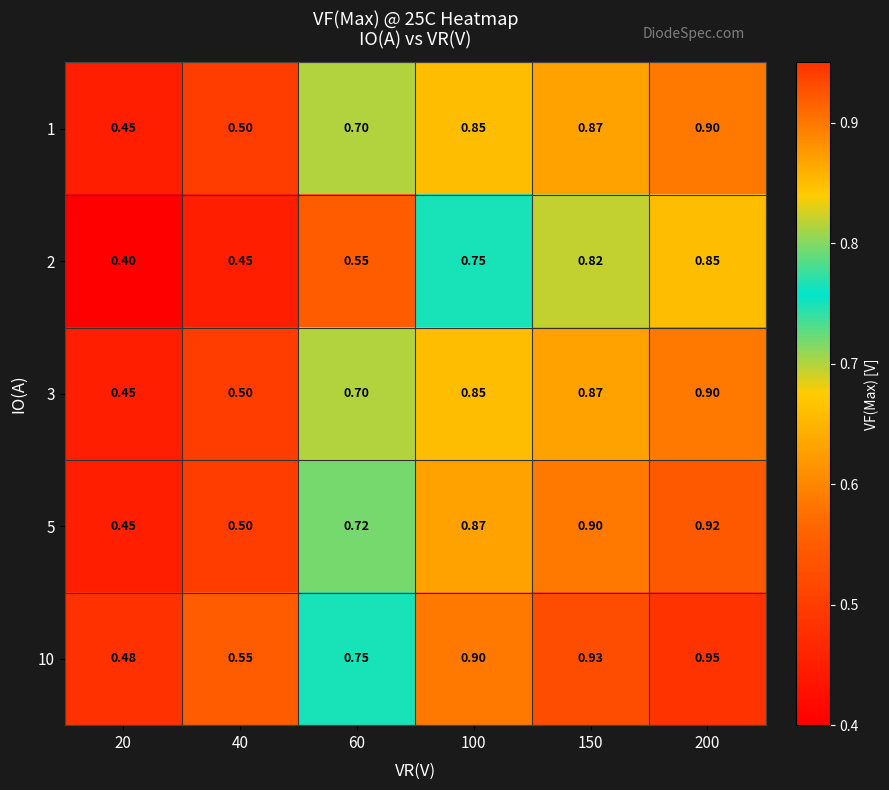

Is the value of 5 at 60 greater than the value of 3 at 150?

No